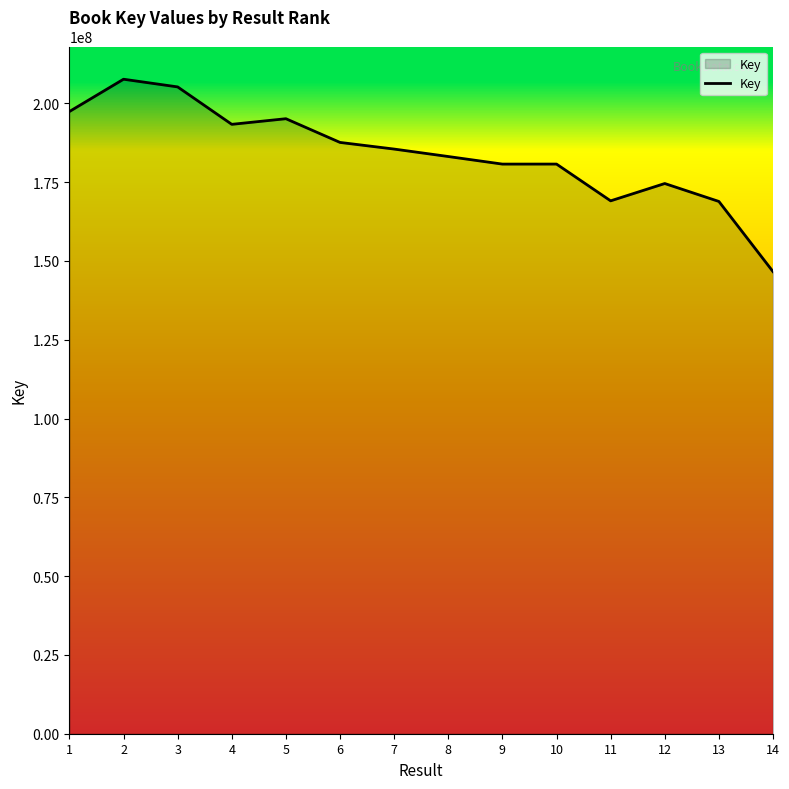

What is the change in value from 10 to 14?

-34117658